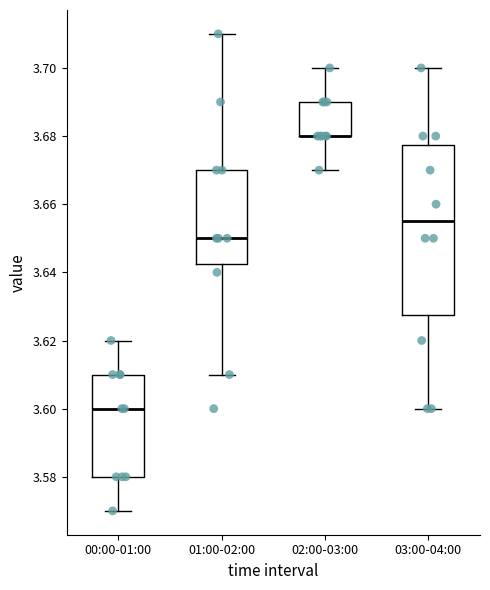

Where does the upper whisker of the box for 03:00-04:00 end on the y-axis? The values are not printed on the chart, so give them approximately, as read against the axis.

3.700